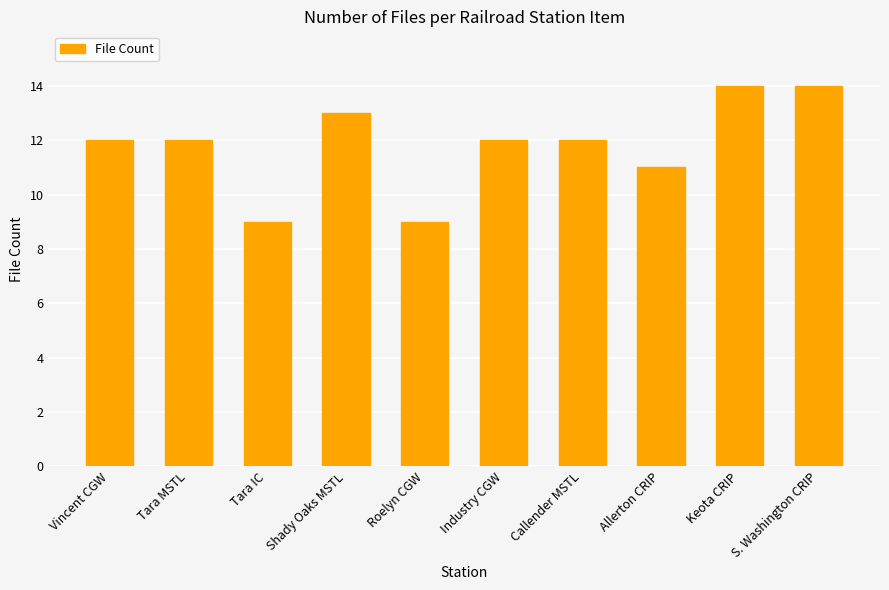

Is it true that the value at Industry CGW is 12?

True